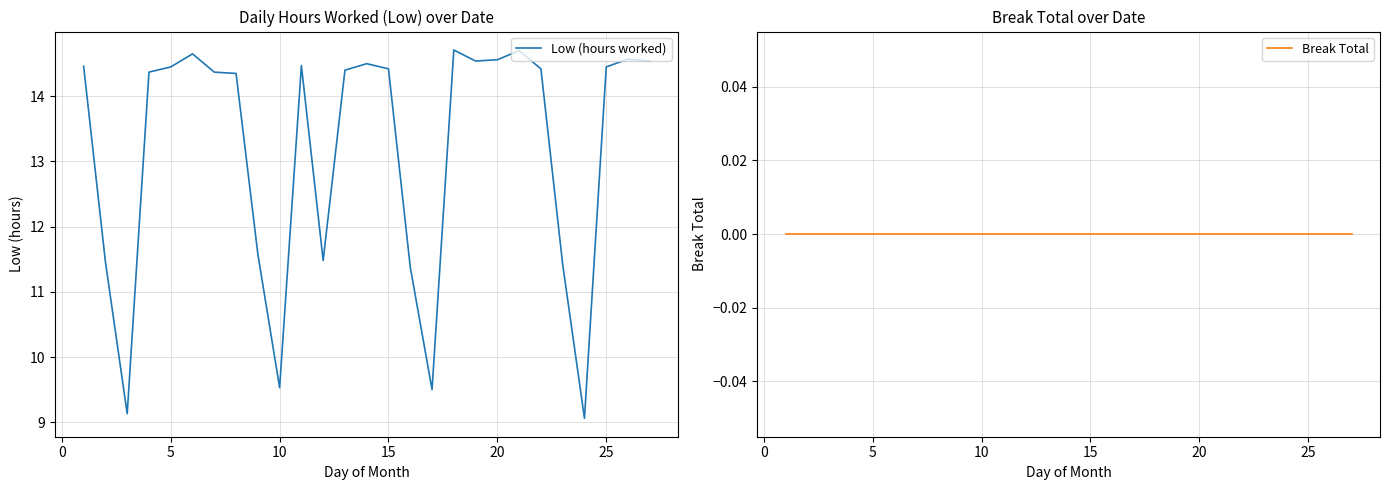

Is this an area chart (filled region under the line)?

No